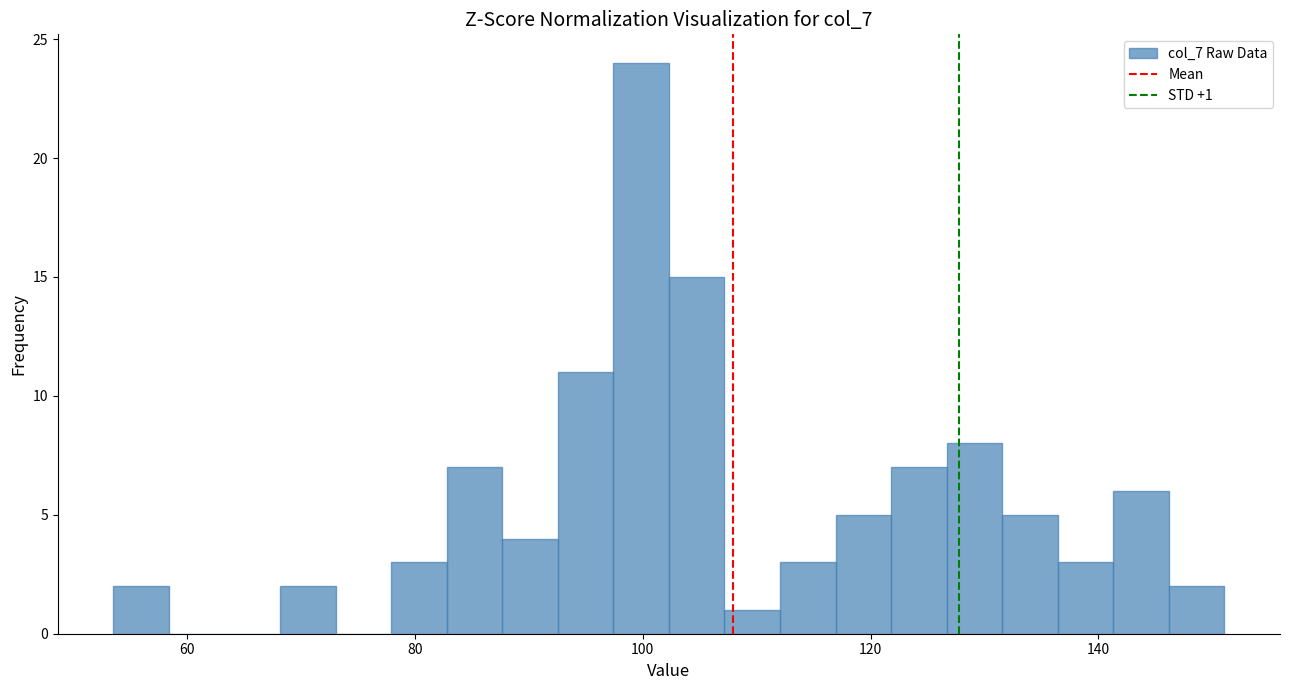

Read against the x-axis, roughly where is the centre of the tallest bar?

100